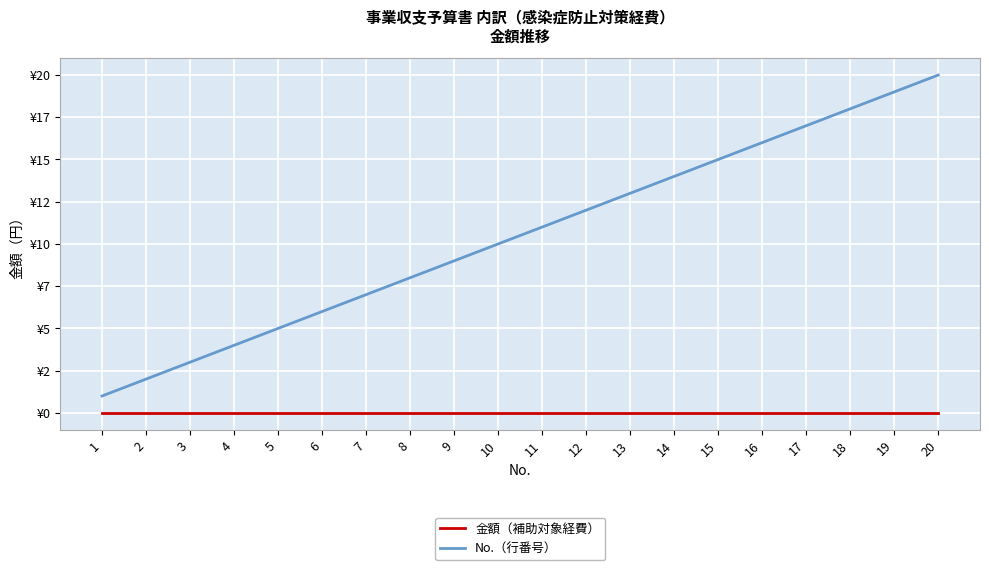

True or false: No.（行番号） has a value of 5 at 5.

True